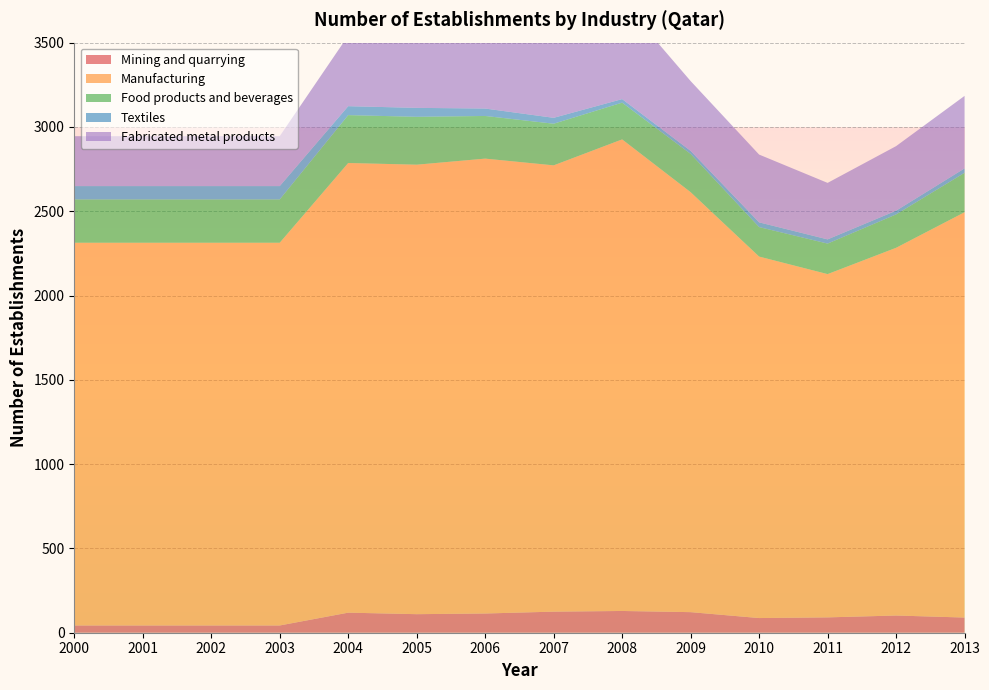

Reading left to right, transcribe all the data shown in this chart.

Mining and quarrying: 43	43	43	43	119	110	114	125	129	122	87	91	102	90
Manufacturing: 2270	2270	2270	2270	2667	2666	2698	2647	2797	2491	2144	2036	2181	2404
Food products and beverages: 257	257	257	257	284	284	253	247	218	227	175	181	198	234
Textiles: 79	79	79	79	53	53	44	35	21	18	28	25	22	26
Fabricated metal products: 296	296	296	296	419	418	462	464	580	414	402	335	383	430